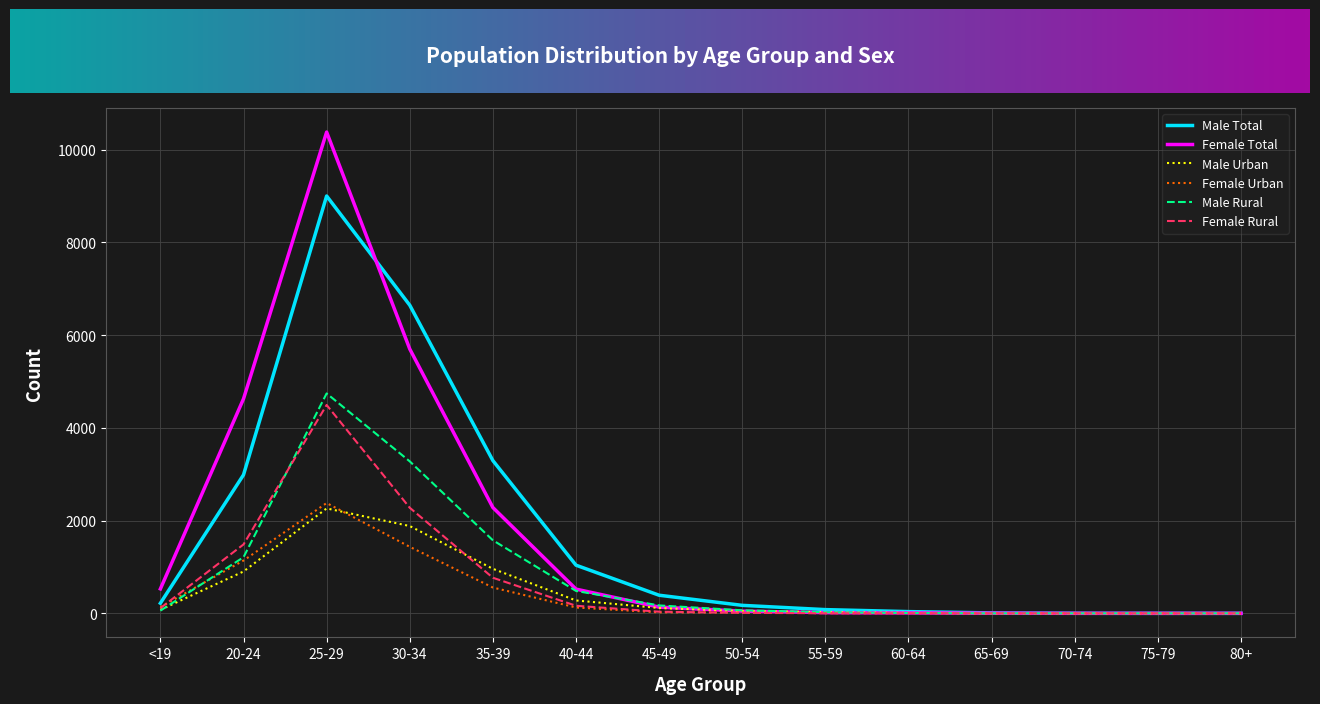

What is the sum of the Male Rural values at 60-64 and 35-39?

1582